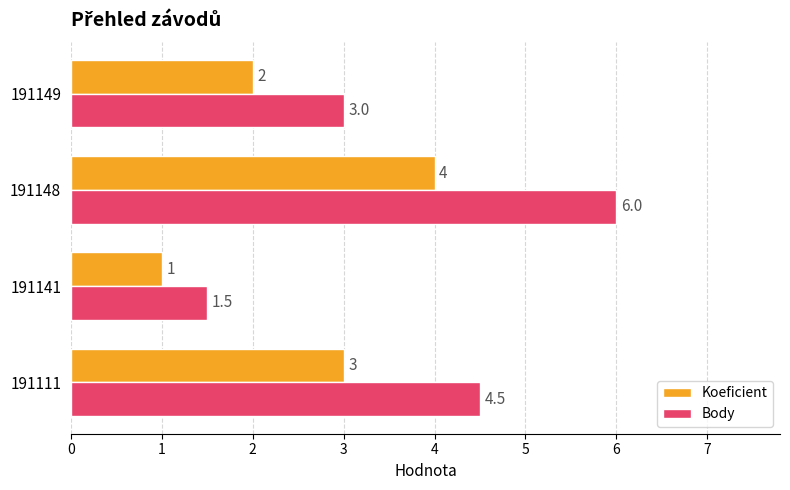

True or false: Koeficient has a value of 1.8 at 191141.

False